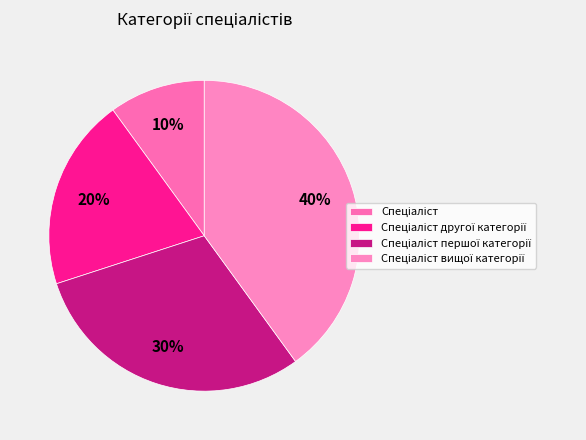

Approximately how many times larger is the value at Спеціаліст другої категорії compared to Спеціаліст вищої категорії?

0.5